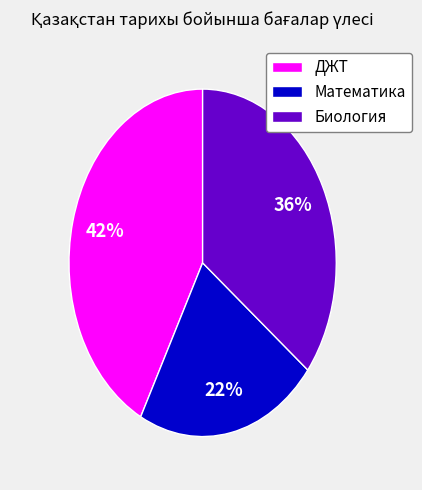

Which slice is the largest?

ДЖТ